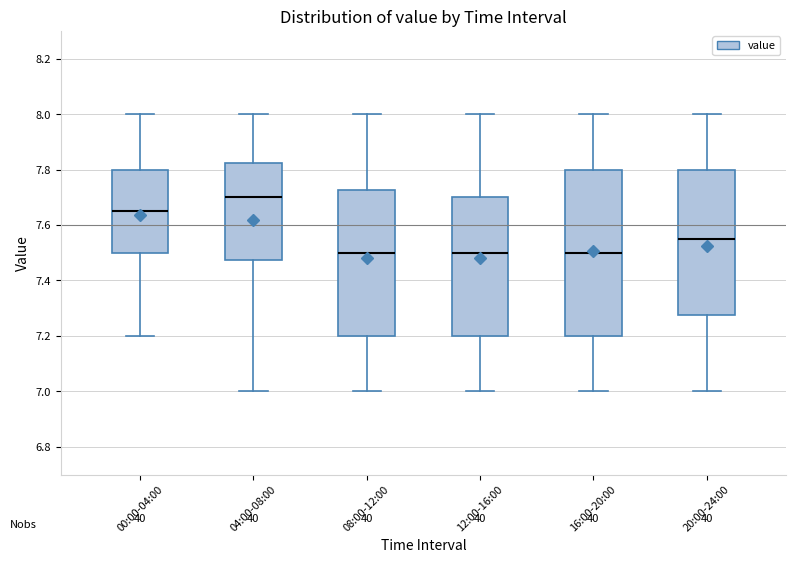

Comparing the boxes themselves (not the whiskers), which one is the tallest?

16:00-20:00